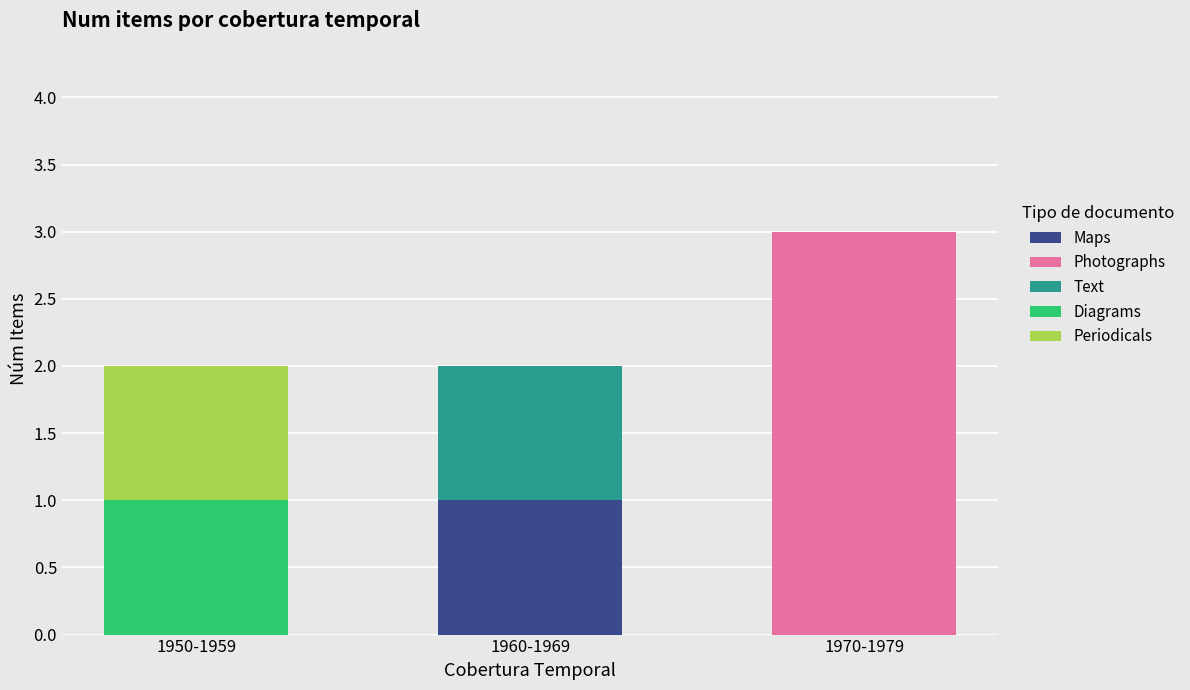

What is the total value across all series at 1970-1979?

3